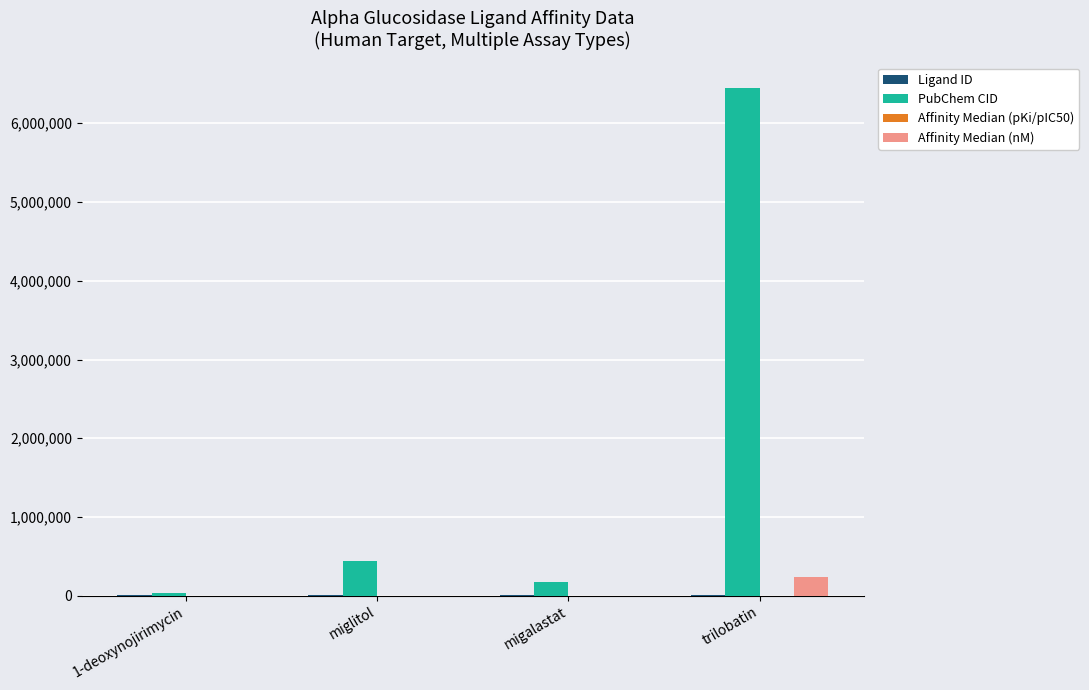

Which series changed the most between migalastat and trilobatin?

PubChem CID